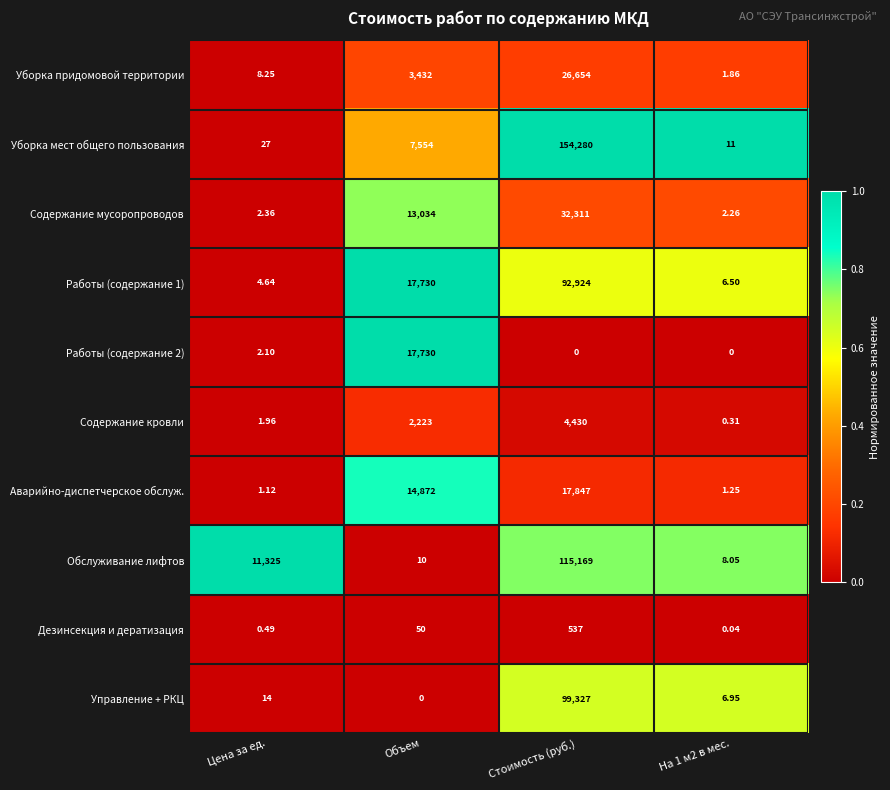

At which label does Аварийно-диспетчерское обслуж. reach its minimum?

Цена за ед.